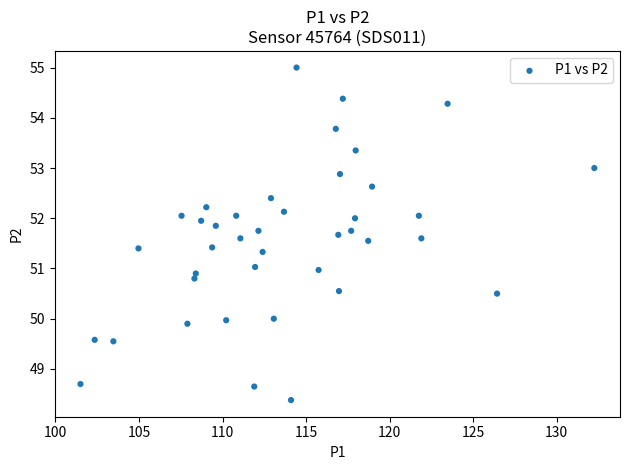

What is the range of X values (max minus min)?

30.8